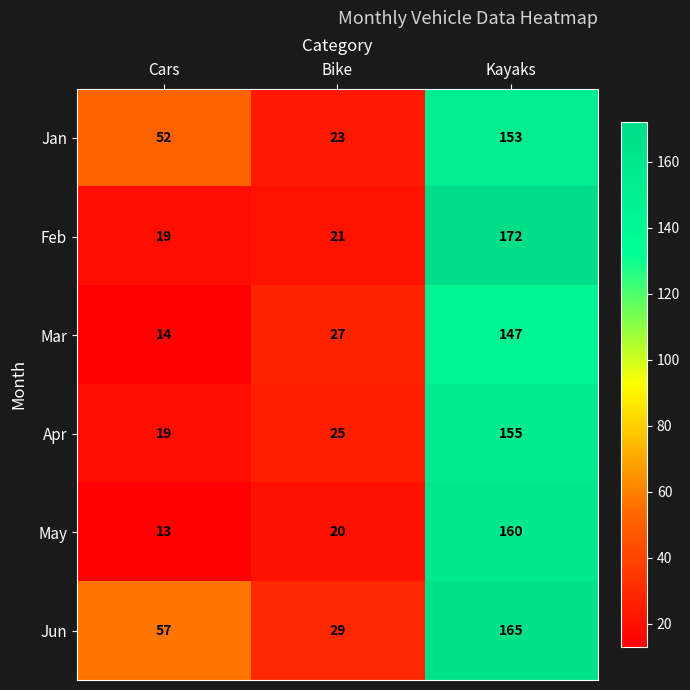

At which label does May reach its peak?

Kayaks